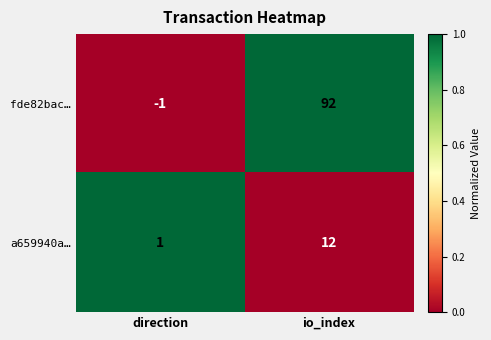

The value of a659940a… at direction is 1. True or false?

True